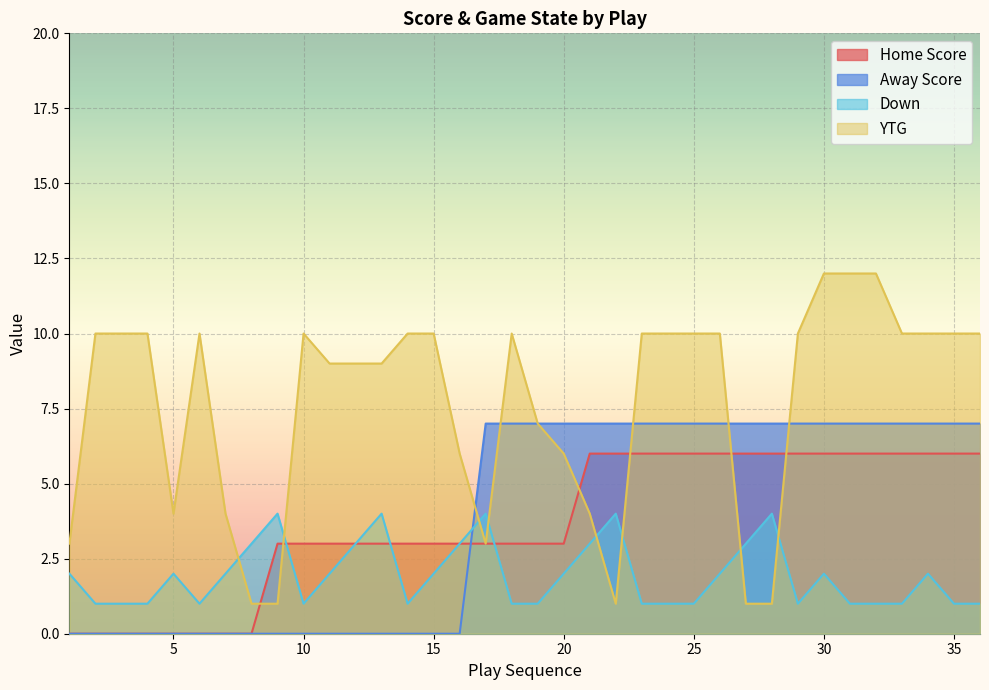

Which series has the widest spread of values?

YTG